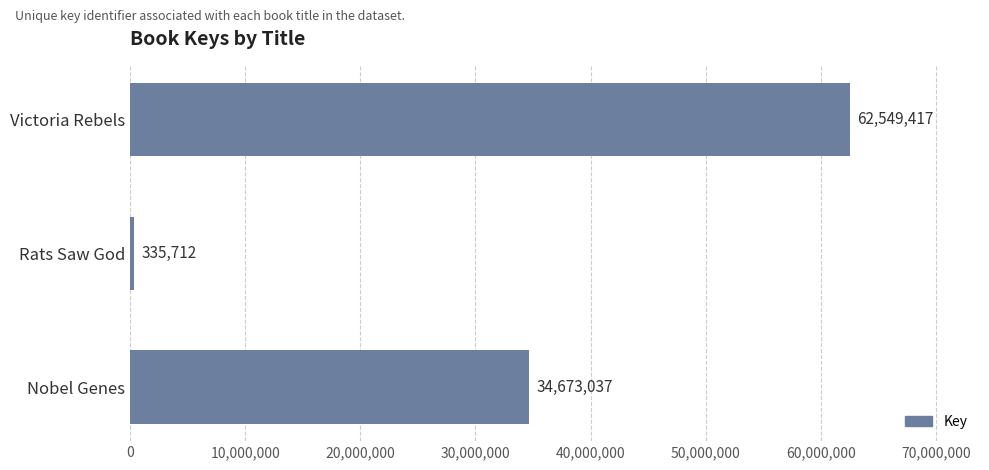

Approximately how many times larger is the value at Victoria Rebels compared to Nobel Genes?

1.8